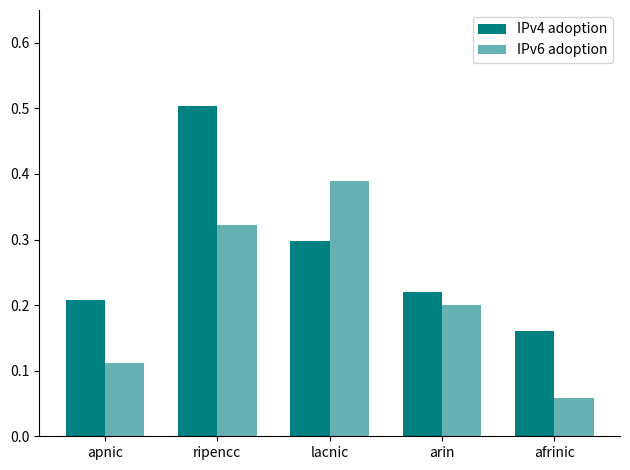

True or false: IPv6 adoption has a value of 0.3 at ripencc.

True